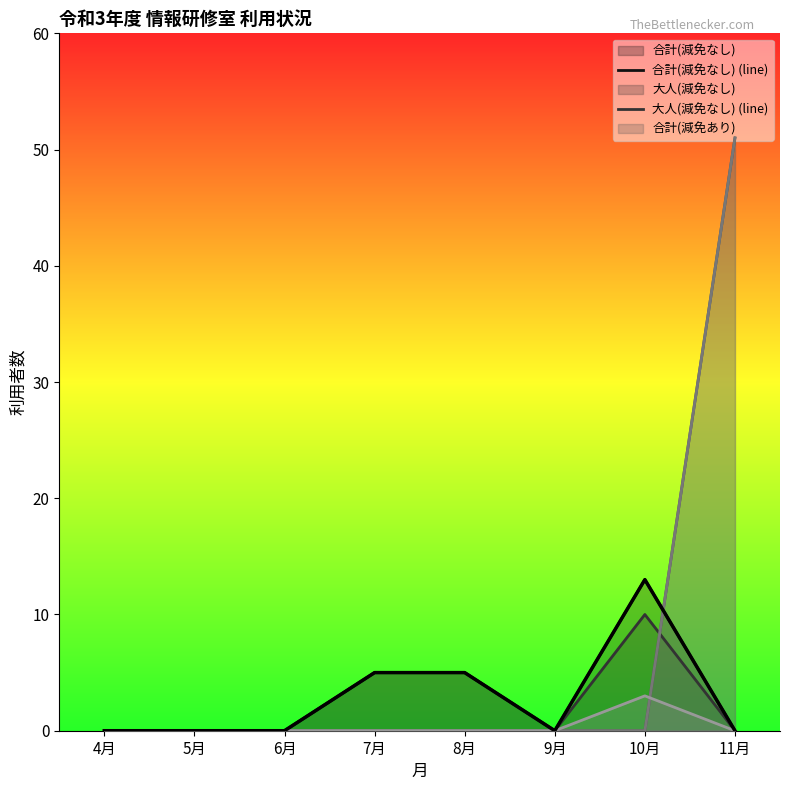

Reading left to right, what are all the values shown in this chart?

合計(減免なし) (line): 4月=0	5月=0	6月=0	7月=5	8月=5	9月=0	10月=13	11月=0
大人(減免なし) (line): 4月=0	5月=0	6月=0	7月=5	8月=5	9月=0	10月=10	11月=0
合計(減免あり) (line): 4月=0	5月=0	6月=0	7月=0	8月=0	9月=0	10月=0	11月=51
大人(減免あり) (line): 4月=0	5月=0	6月=0	7月=0	8月=0	9月=0	10月=0	11月=51
中学生(合計) (line): 4月=0	5月=0	6月=0	7月=0	8月=0	9月=0	10月=3	11月=0
合計(減免なし)_top: 4月=0	5月=0	6月=0	7月=5	8月=5	9月=0	10月=13	11月=0